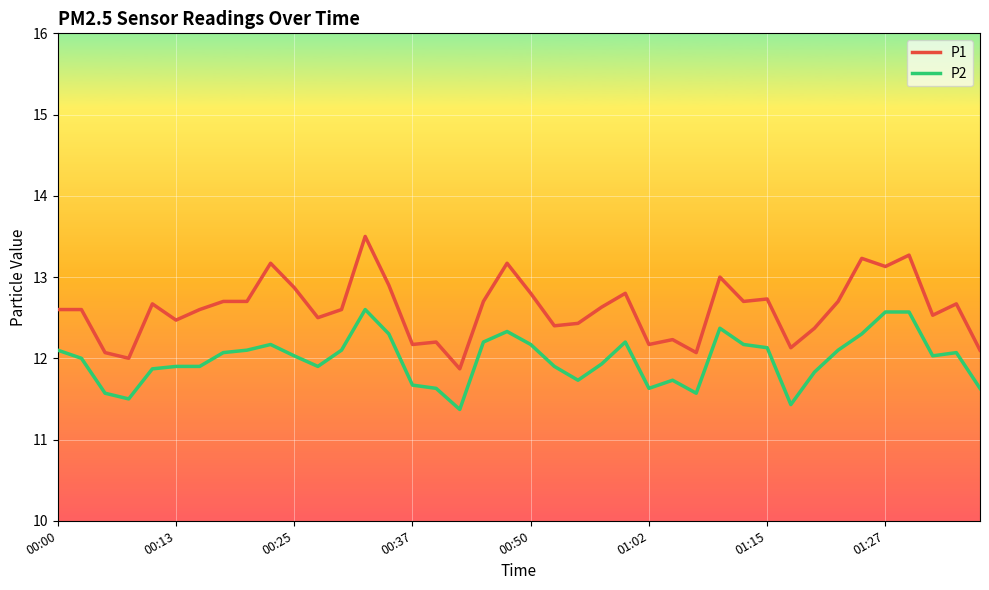

What is the smallest value displayed?

11.4